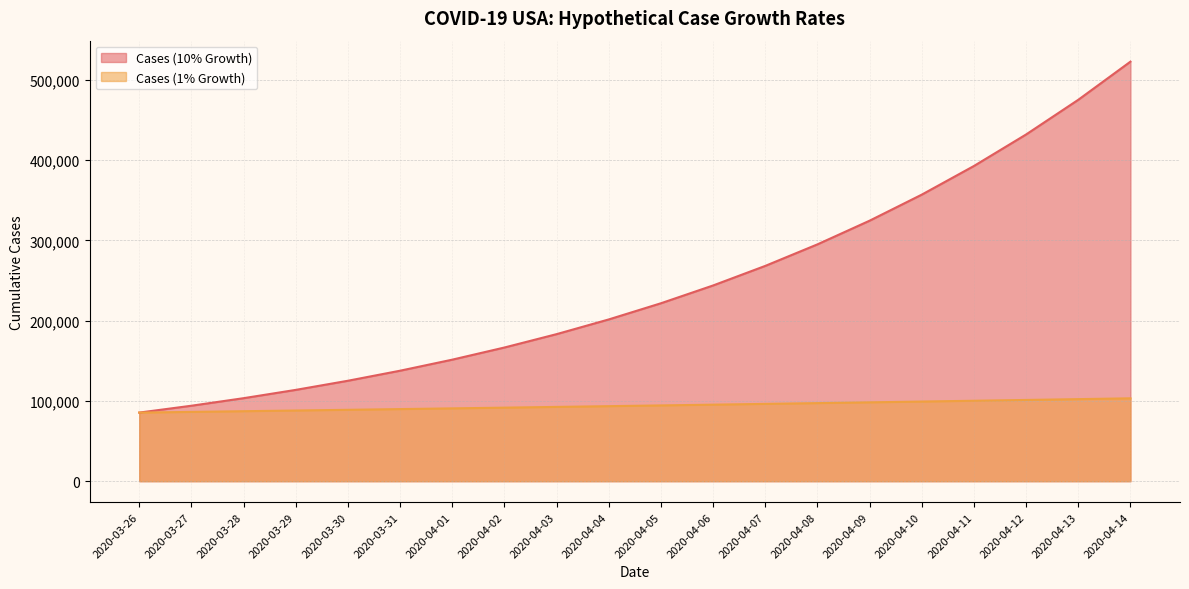

What is the total value across all series at 2020-04-05?

315969.8